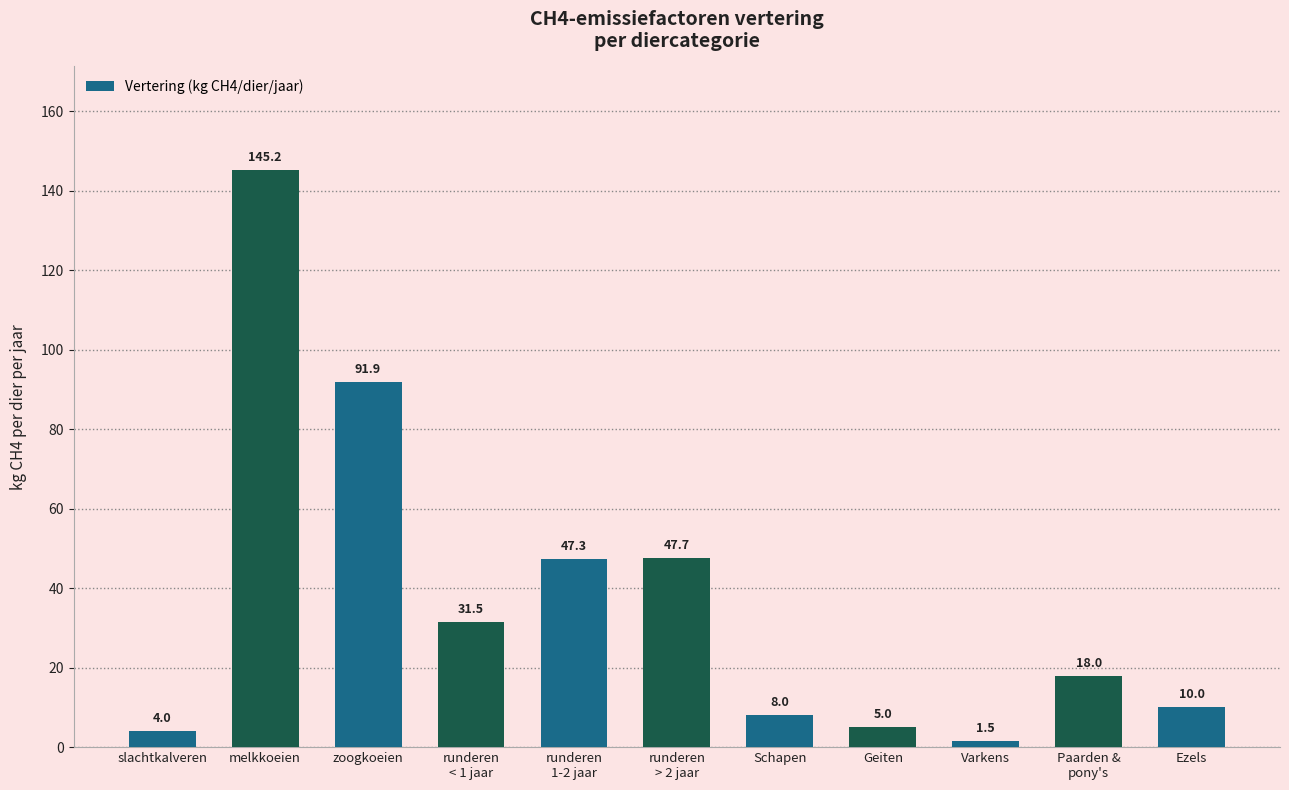

What is the minimum value shown in the chart?

1.5